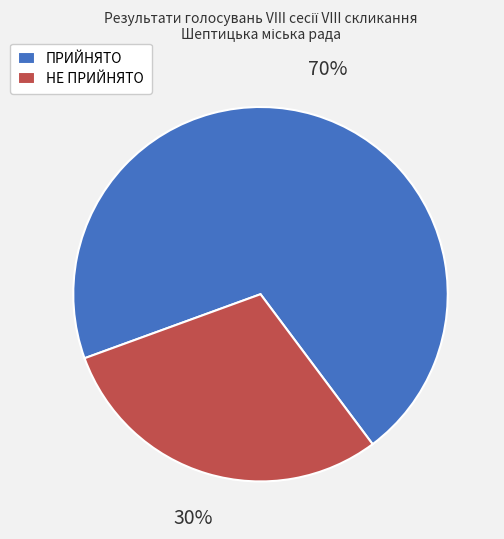

How many segments does this pie chart have?

2